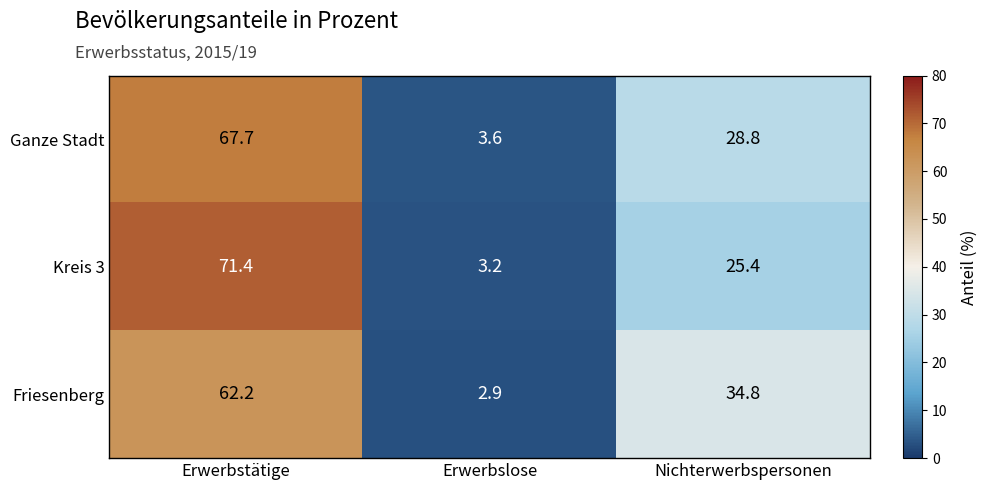

Which series has the largest range (max minus min)?

Kreis 3